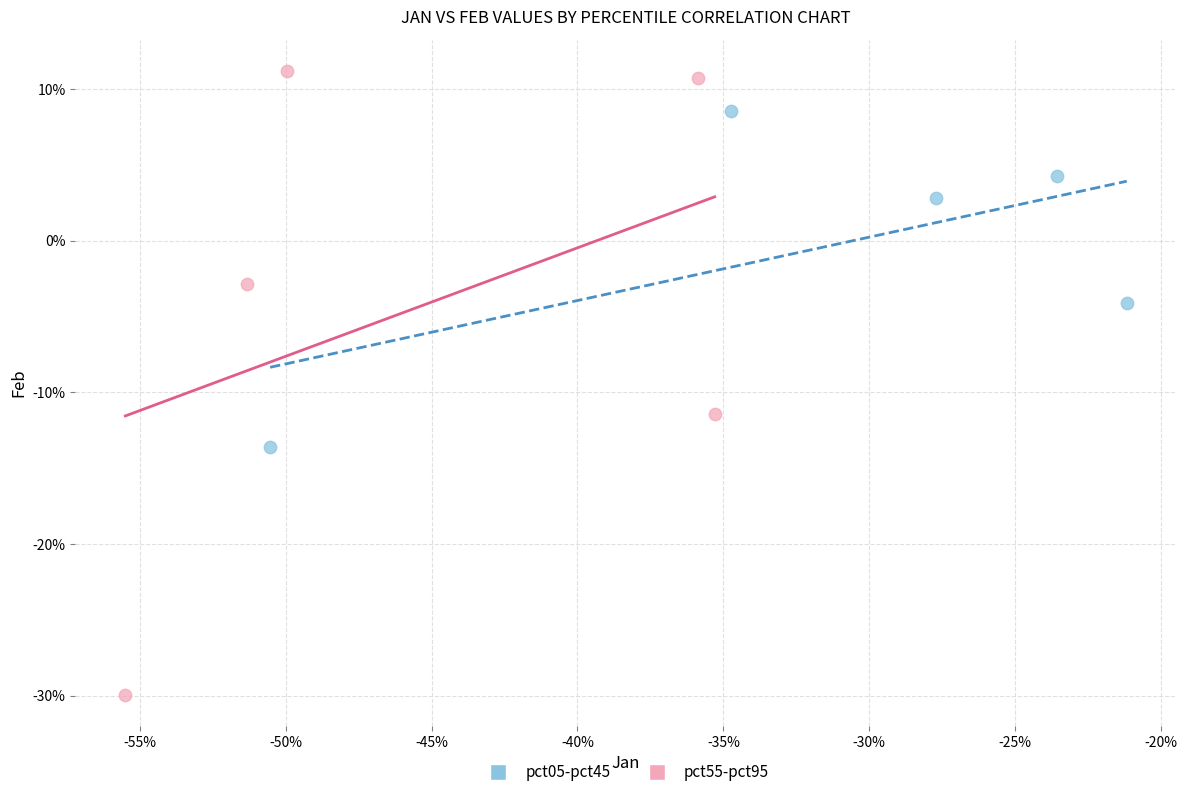

Which series reaches the minimum Y coordinate?

pct55-pct95